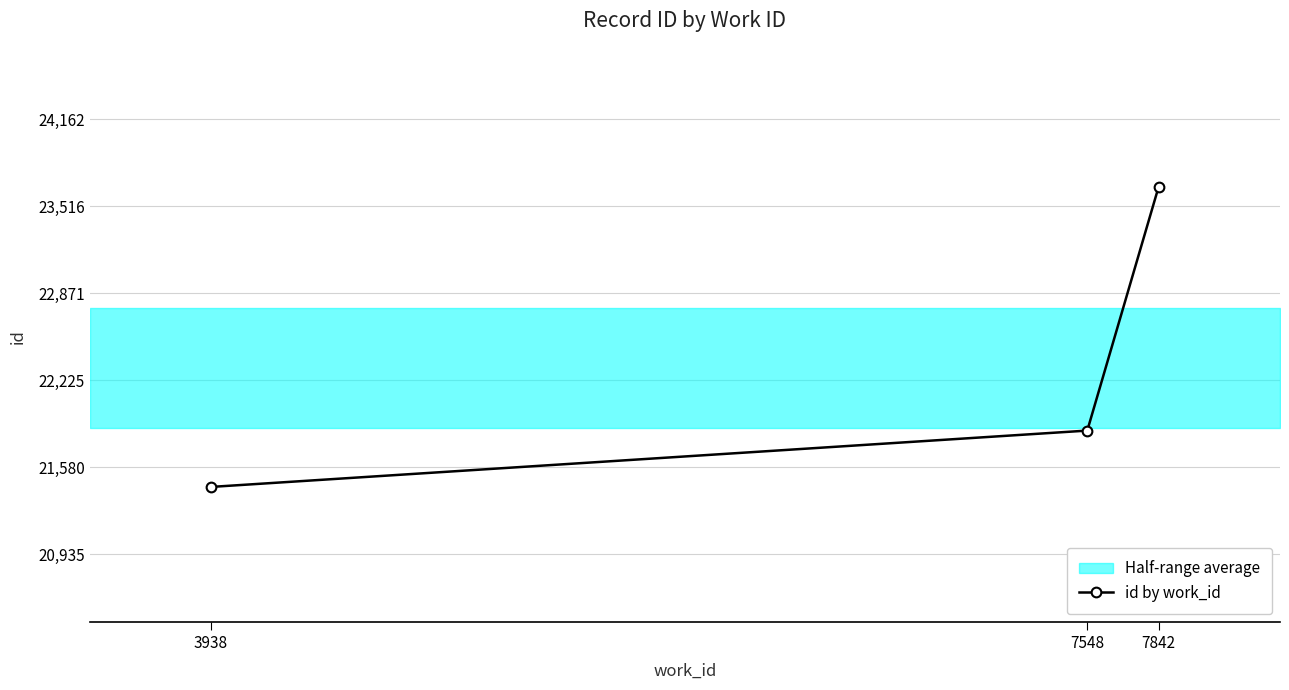

What is the value of the 3rd point from the left?

23662